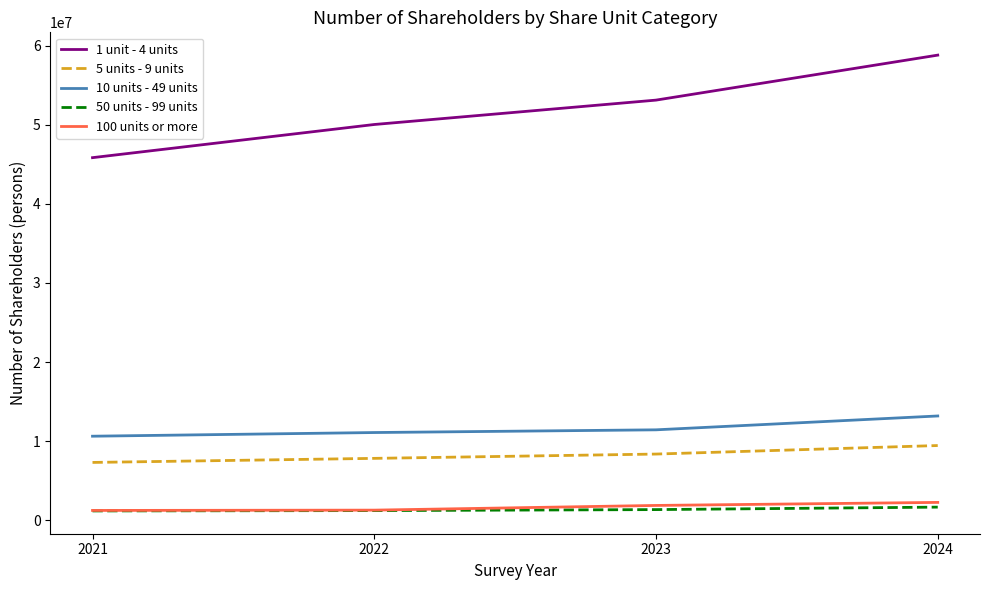

Which series has the widest spread of values?

1 unit - 4 units